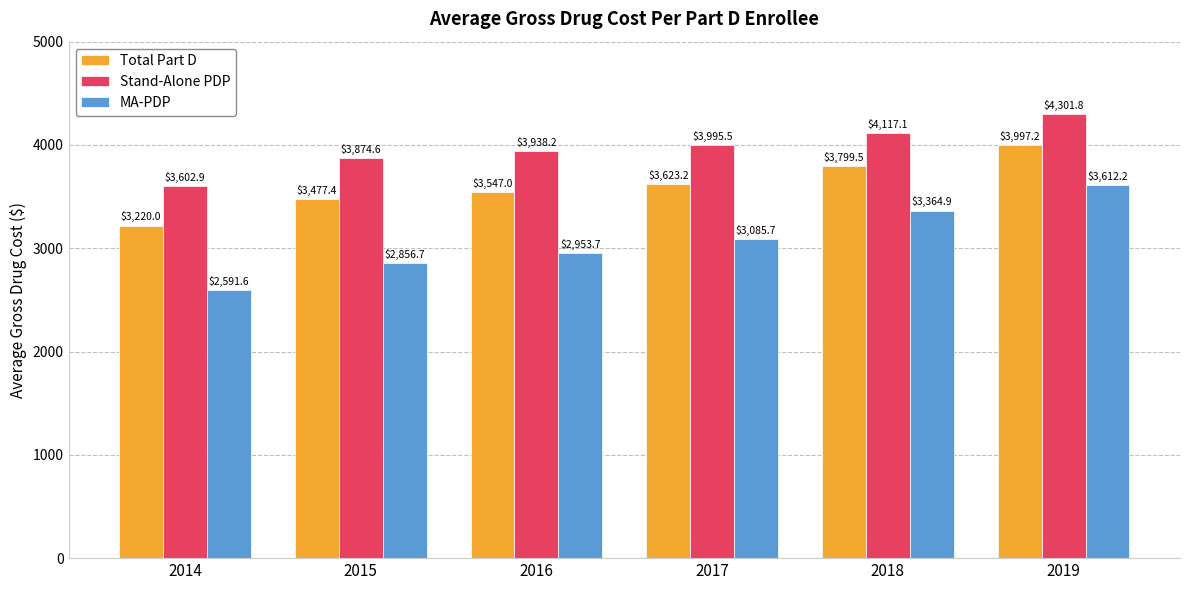

At which label does MA-PDP first exceed 3085?

2017